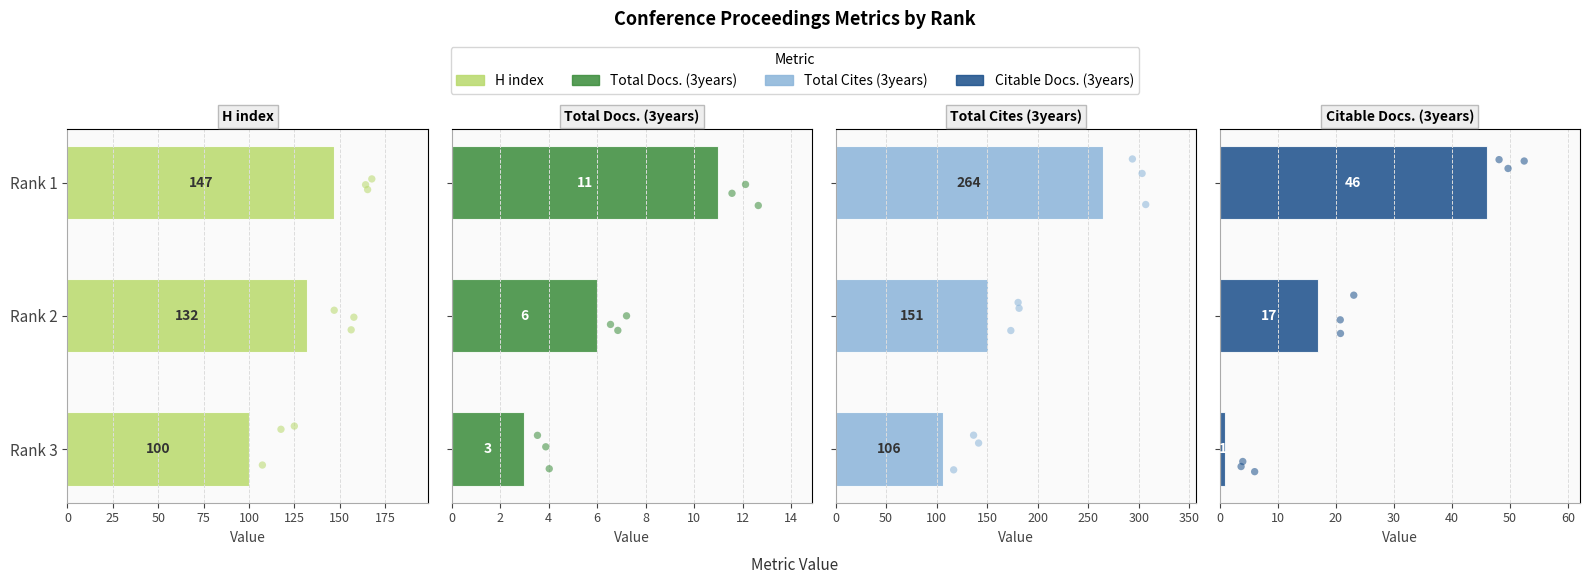

Which series contains the lowest Y value?

Citable Docs. (3years)